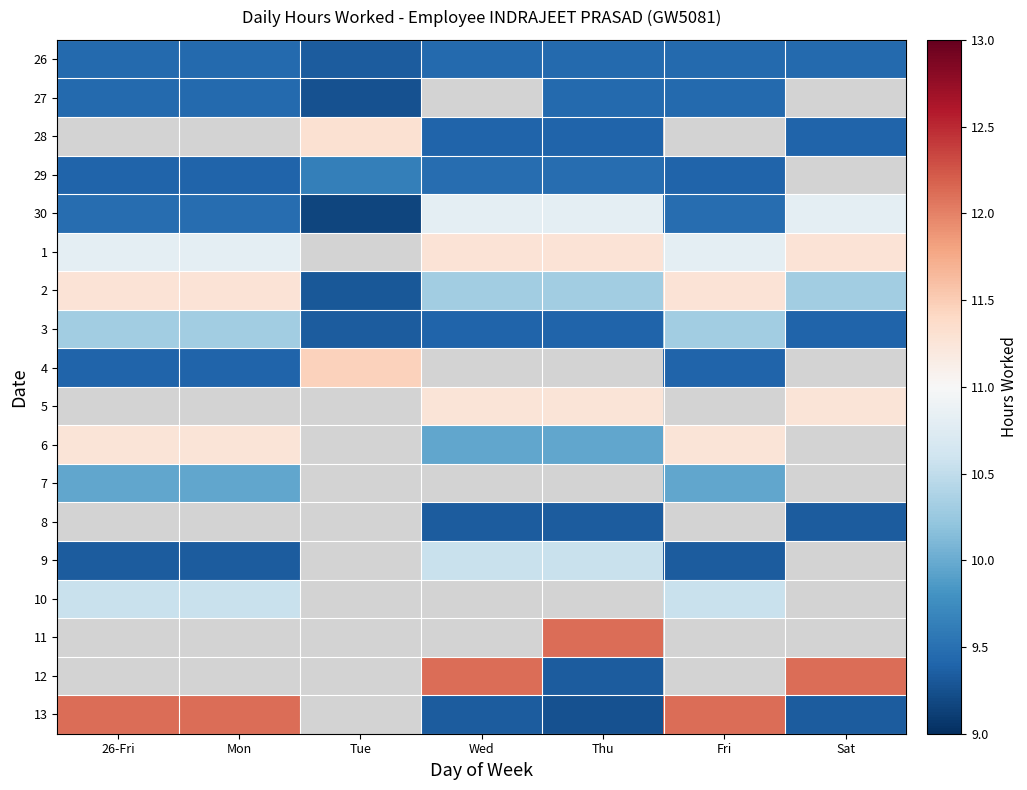

Is the value of 4 at Fri greater than the value of 10 at Thu?

No